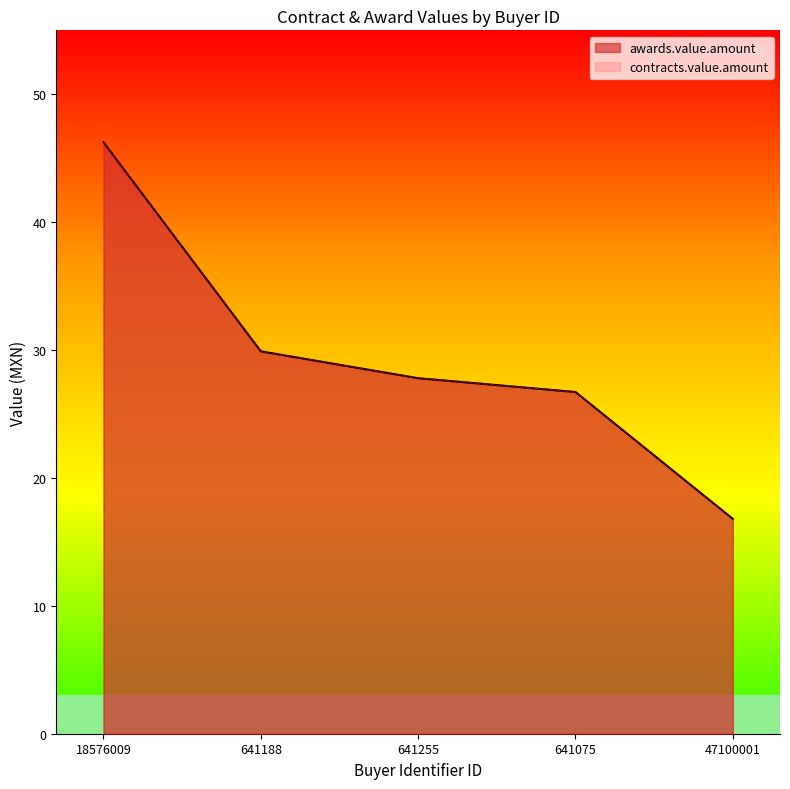

What is the value of the awards.value.amount point at the 2nd from the left?

29.9